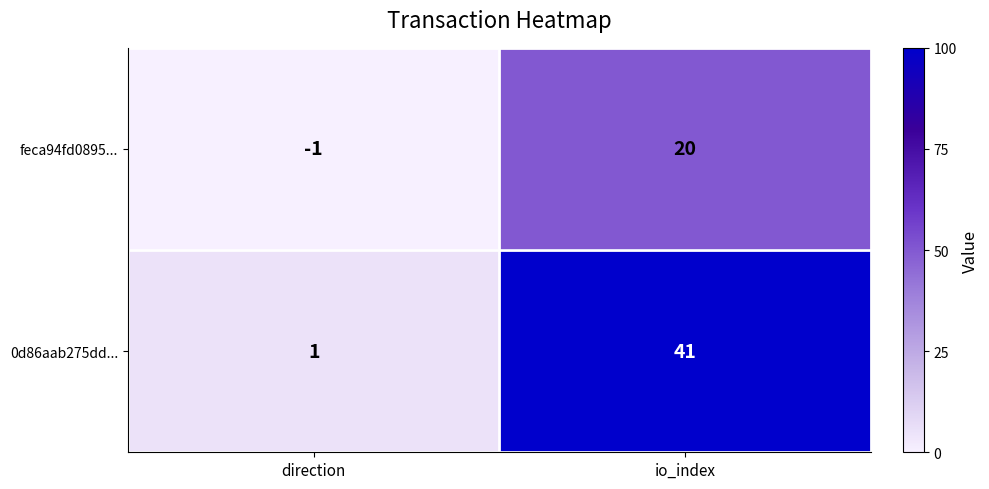

Rank the series by their maximum value, from lowest to highest.

feca94fd0895..., 0d86aab275dd...